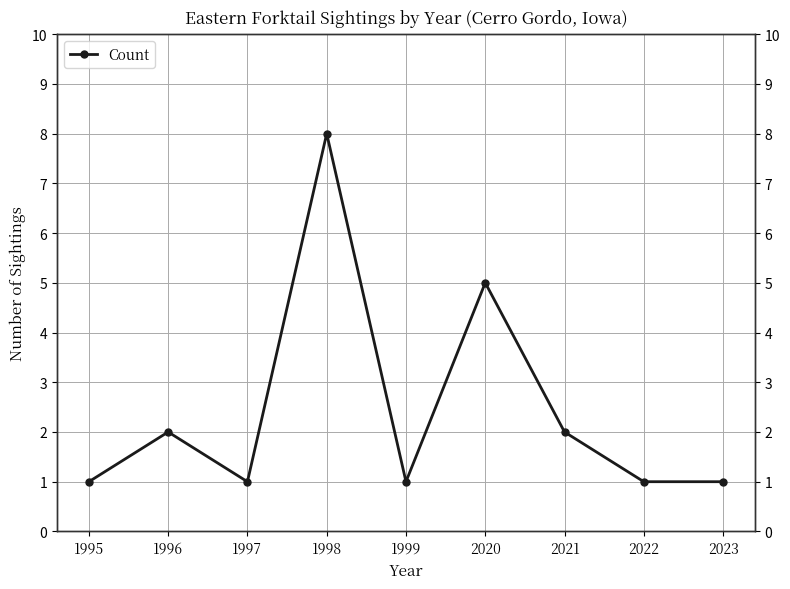

Reading left to right, extract all data points from this chart.

1995=1	1996=2	1997=1	1998=8	1999=1	2020=5	2021=2	2022=1	2023=1